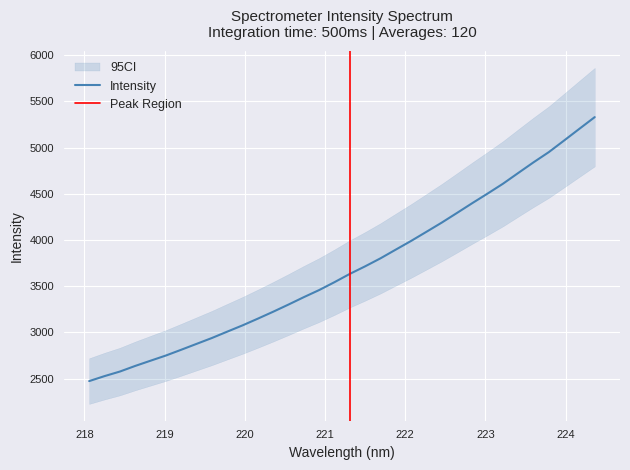

Reading right to left, what are all the values shown in this chart?

5330.0	5203.7	5077.0	4951.1	4840.5	4725.1	4608.5	4502.3	4398.8	4292.5	4187.4	4087.9	3989.2	3895.3	3800.8	3714.4	3632.5	3543.0	3457.6	3380.8	3300.8	3223.0	3148.2	3075.3	3007.2	2938.4	2874.9	2811.2	2748.8	2692.7	2636.1	2575.3	2525.9	2472.1